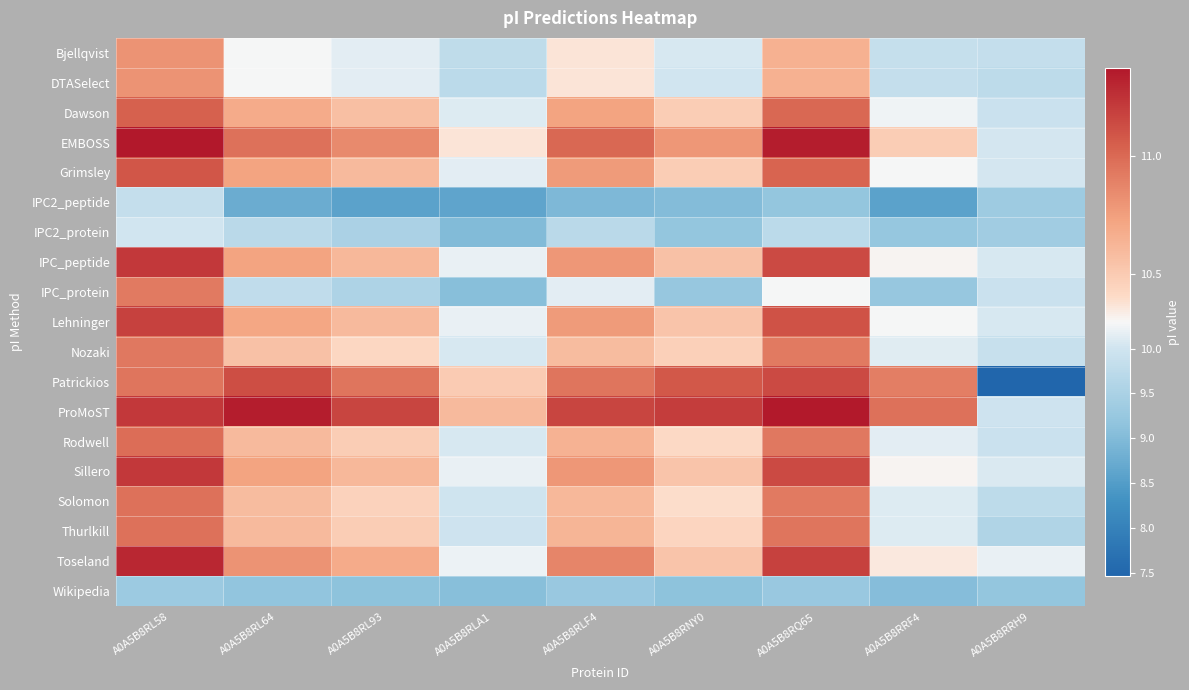

Reading right to left, extract all data points from this chart.

Bjellqvist: A0A5B8RRH9=9.8	A0A5B8RRF4=9.9	A0A5B8RQ65=10.7	A0A5B8RNY0=10.1	A0A5B8RLF4=10.4	A0A5B8RLA1=9.8	A0A5B8RL93=10.2	A0A5B8RL64=10.3	A0A5B8RL58=10.8
DTASelect: A0A5B8RRH9=9.8	A0A5B8RRF4=9.8	A0A5B8RQ65=10.7	A0A5B8RNY0=10.0	A0A5B8RLF4=10.4	A0A5B8RLA1=9.7	A0A5B8RL93=10.2	A0A5B8RL64=10.3	A0A5B8RL58=10.8
Dawson: A0A5B8RRH9=9.9	A0A5B8RRF4=10.2	A0A5B8RQ65=11.0	A0A5B8RNY0=10.5	A0A5B8RLF4=10.7	A0A5B8RLA1=10.1	A0A5B8RL93=10.6	A0A5B8RL64=10.7	A0A5B8RL58=11.0
EMBOSS: A0A5B8RRH9=10.0	A0A5B8RRF4=10.5	A0A5B8RQ65=11.3	A0A5B8RNY0=10.8	A0A5B8RLF4=11.0	A0A5B8RLA1=10.4	A0A5B8RL93=10.8	A0A5B8RL64=11.0	A0A5B8RL58=11.4
Grimsley: A0A5B8RRH9=10.0	A0A5B8RRF4=10.3	A0A5B8RQ65=11.0	A0A5B8RNY0=10.5	A0A5B8RLF4=10.8	A0A5B8RLA1=10.1	A0A5B8RL93=10.6	A0A5B8RL64=10.7	A0A5B8RL58=11.1
IPC2_peptide: A0A5B8RRH9=9.3	A0A5B8RRF4=8.6	A0A5B8RQ65=9.2	A0A5B8RNY0=9.0	A0A5B8RLF4=9.0	A0A5B8RLA1=8.6	A0A5B8RL93=8.6	A0A5B8RL64=8.8	A0A5B8RL58=9.9
IPC2_protein: A0A5B8RRH9=9.4	A0A5B8RRF4=9.2	A0A5B8RQ65=9.7	A0A5B8RNY0=9.2	A0A5B8RLF4=9.7	A0A5B8RLA1=9.0	A0A5B8RL93=9.5	A0A5B8RL64=9.7	A0A5B8RL58=10.0
IPC_peptide: A0A5B8RRH9=10.1	A0A5B8RRF4=10.3	A0A5B8RQ65=11.1	A0A5B8RNY0=10.6	A0A5B8RLF4=10.8	A0A5B8RLA1=10.2	A0A5B8RL93=10.6	A0A5B8RL64=10.7	A0A5B8RL58=11.2
IPC_protein: A0A5B8RRH9=9.9	A0A5B8RRF4=9.2	A0A5B8RQ65=10.3	A0A5B8RNY0=9.3	A0A5B8RLF4=10.2	A0A5B8RLA1=9.1	A0A5B8RL93=9.6	A0A5B8RL64=9.8	A0A5B8RL58=10.9
Lehninger: A0A5B8RRH9=10.1	A0A5B8RRF4=10.3	A0A5B8RQ65=11.1	A0A5B8RNY0=10.5	A0A5B8RLF4=10.8	A0A5B8RLA1=10.2	A0A5B8RL93=10.6	A0A5B8RL64=10.7	A0A5B8RL58=11.2
Nozaki: A0A5B8RRH9=9.9	A0A5B8RRF4=10.1	A0A5B8RQ65=10.9	A0A5B8RNY0=10.5	A0A5B8RLF4=10.6	A0A5B8RLA1=10.1	A0A5B8RL93=10.4	A0A5B8RL64=10.6	A0A5B8RL58=10.9
Patrickios: A0A5B8RRH9=7.5	A0A5B8RRF4=10.9	A0A5B8RQ65=11.1	A0A5B8RNY0=11.1	A0A5B8RLF4=10.9	A0A5B8RLA1=10.5	A0A5B8RL93=10.9	A0A5B8RL64=11.1	A0A5B8RL58=10.9
ProMoST: A0A5B8RRH9=10.0	A0A5B8RRF4=11.0	A0A5B8RQ65=11.4	A0A5B8RNY0=11.2	A0A5B8RLF4=11.2	A0A5B8RLA1=10.6	A0A5B8RL93=11.2	A0A5B8RL64=11.3	A0A5B8RL58=11.2
Rodwell: A0A5B8RRH9=9.9	A0A5B8RRF4=10.2	A0A5B8RQ65=10.9	A0A5B8RNY0=10.4	A0A5B8RLF4=10.6	A0A5B8RLA1=10.1	A0A5B8RL93=10.5	A0A5B8RL64=10.6	A0A5B8RL58=11.0
Sillero: A0A5B8RRH9=10.1	A0A5B8RRF4=10.3	A0A5B8RQ65=11.1	A0A5B8RNY0=10.5	A0A5B8RLF4=10.8	A0A5B8RLA1=10.2	A0A5B8RL93=10.6	A0A5B8RL64=10.7	A0A5B8RL58=11.2
Solomon: A0A5B8RRH9=9.8	A0A5B8RRF4=10.1	A0A5B8RQ65=10.9	A0A5B8RNY0=10.4	A0A5B8RLF4=10.6	A0A5B8RLA1=10.0	A0A5B8RL93=10.5	A0A5B8RL64=10.6	A0A5B8RL58=11.0
Thurlkill: A0A5B8RRH9=9.6	A0A5B8RRF4=10.1	A0A5B8RQ65=10.9	A0A5B8RNY0=10.4	A0A5B8RLF4=10.6	A0A5B8RLA1=10.0	A0A5B8RL93=10.5	A0A5B8RL64=10.6	A0A5B8RL58=11.0
Toseland: A0A5B8RRH9=10.2	A0A5B8RRF4=10.3	A0A5B8RQ65=11.2	A0A5B8RNY0=10.5	A0A5B8RLF4=10.9	A0A5B8RLA1=10.2	A0A5B8RL93=10.7	A0A5B8RL64=10.8	A0A5B8RL58=11.3
Wikipedia: A0A5B8RRH9=9.2	A0A5B8RRF4=9.1	A0A5B8RQ65=9.3	A0A5B8RNY0=9.1	A0A5B8RLF4=9.3	A0A5B8RLA1=9.1	A0A5B8RL93=9.1	A0A5B8RL64=9.2	A0A5B8RL58=9.3